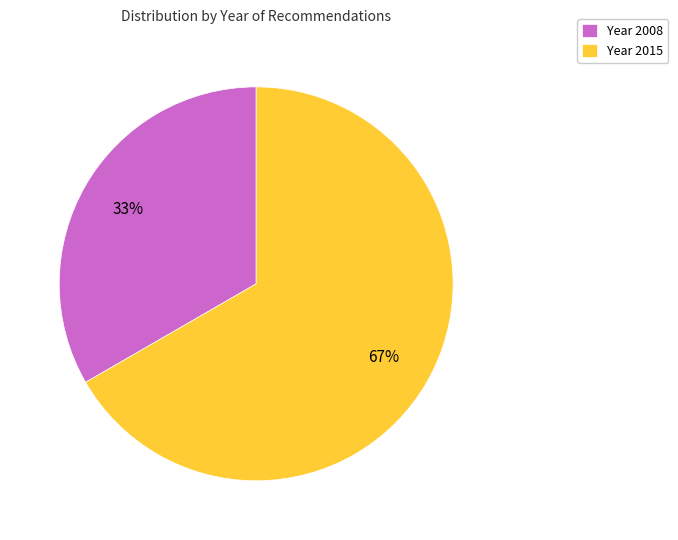

How many segments does this pie chart have?

2